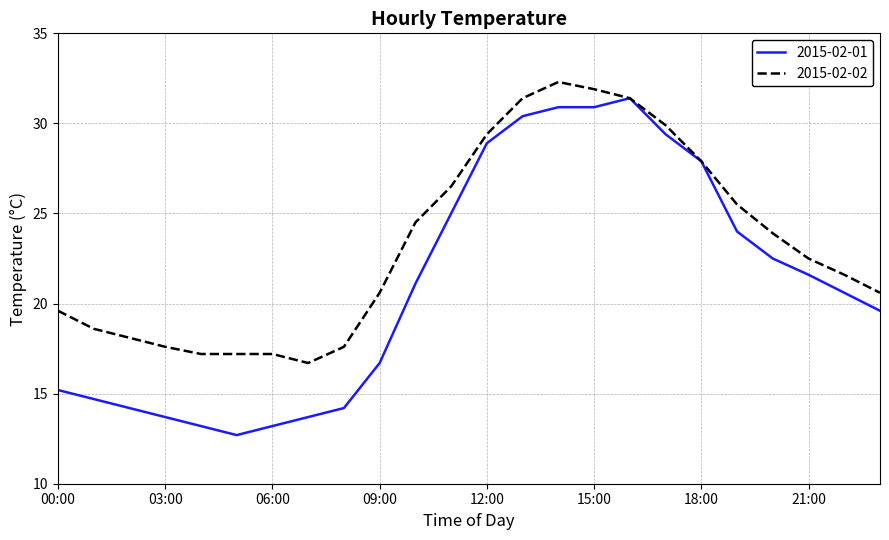

Rank the series by their average value, from lowest to highest.

2015-02-01, 2015-02-02